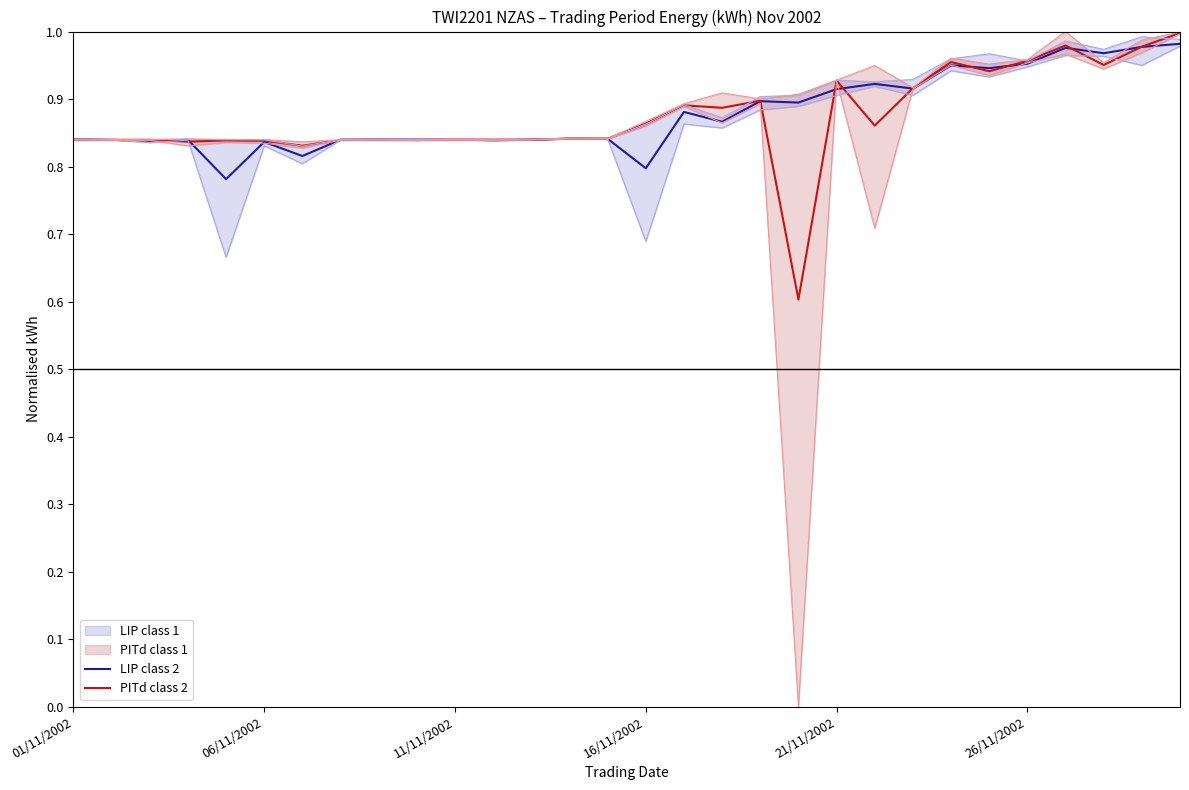

What is the minimum value for PITd class 2?

0.6